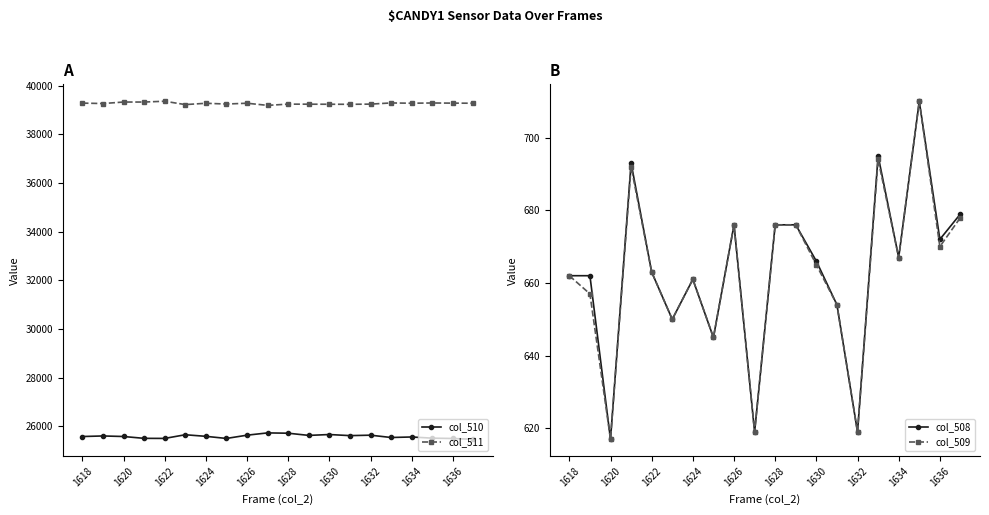

True or false: col_511 and col_510 cross at least once.

False